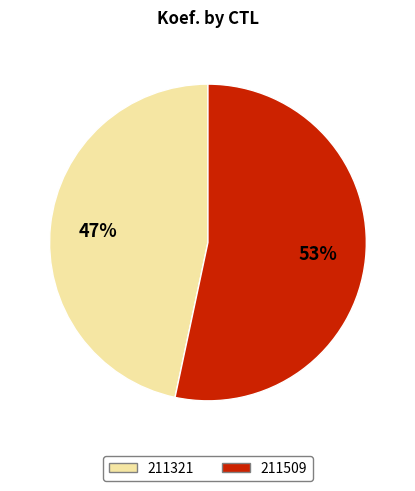

Which slice is the largest?

211509